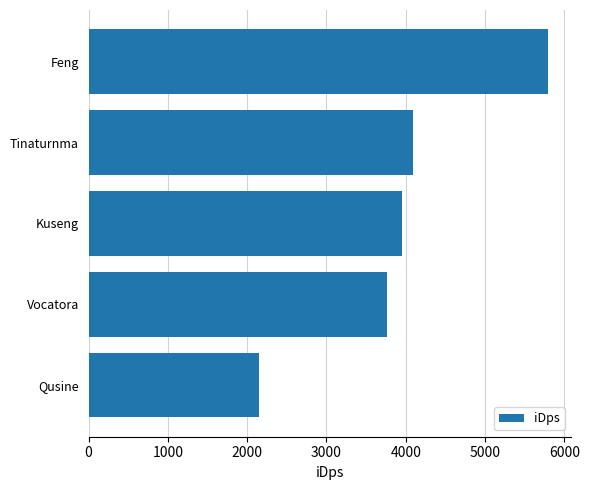

Between Tinaturnma and Feng, which is larger?

Feng